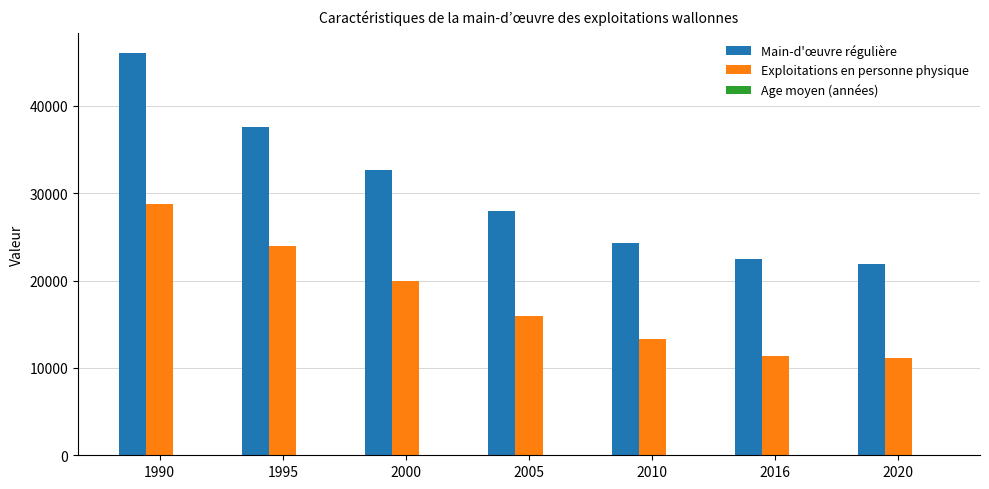

What is the spread (max minus min) of values at 1995?

37481.4